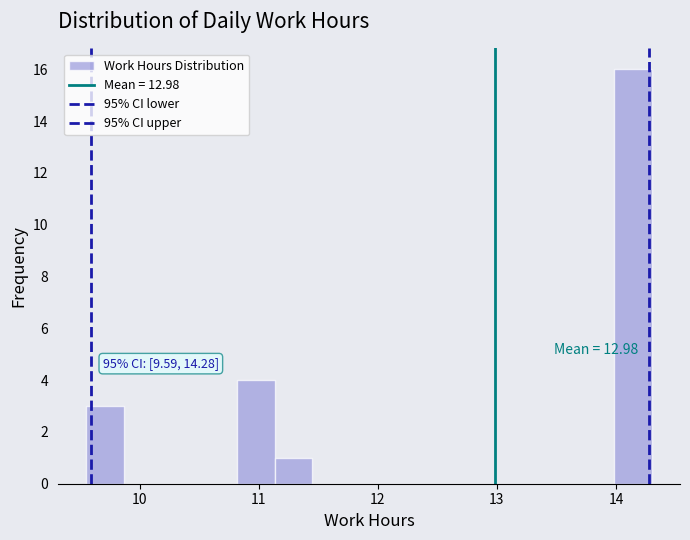

Read against the x-axis, roughly where is the centre of the tallest bar?

14.1